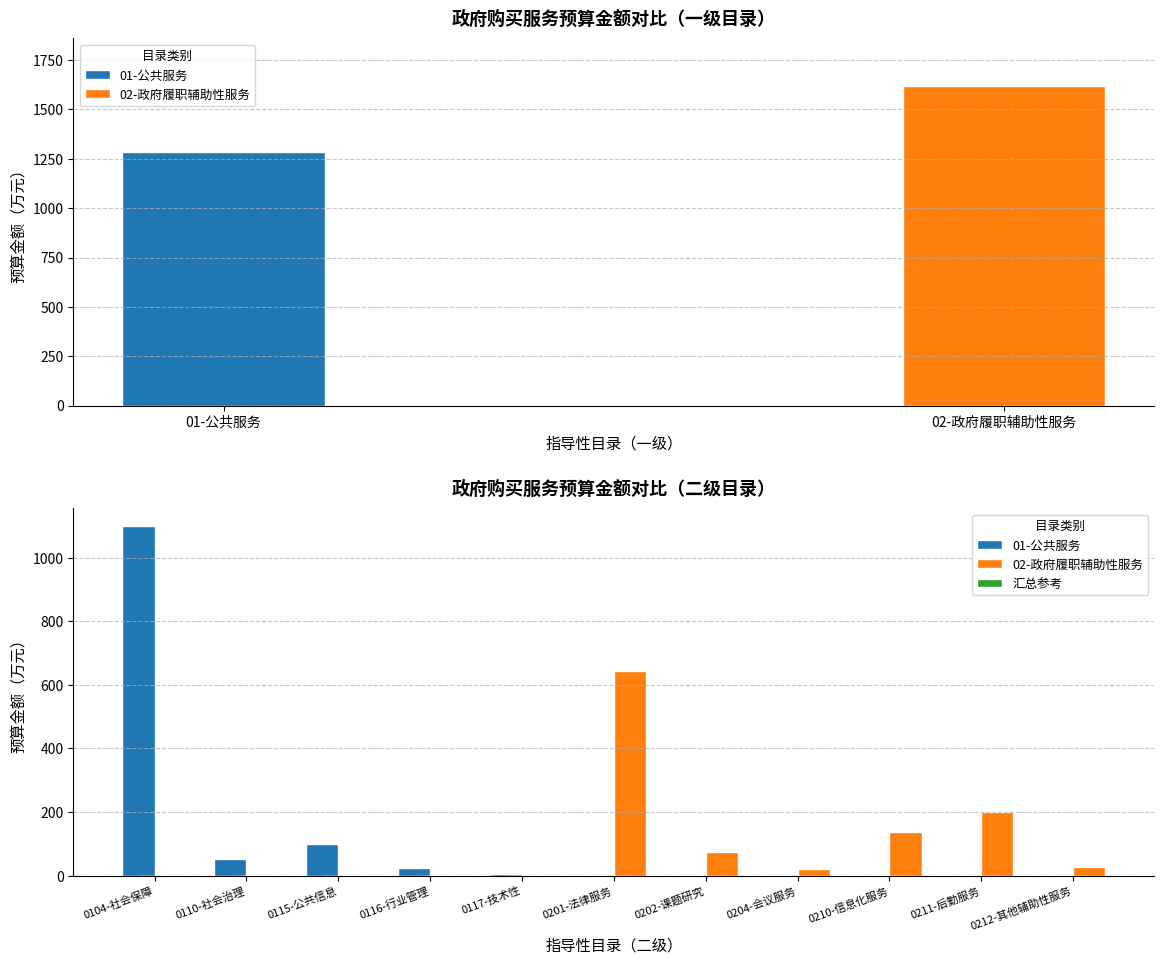

The 01-公共服务 series shows 100.0 at 0115-公共信息. True or false?

True